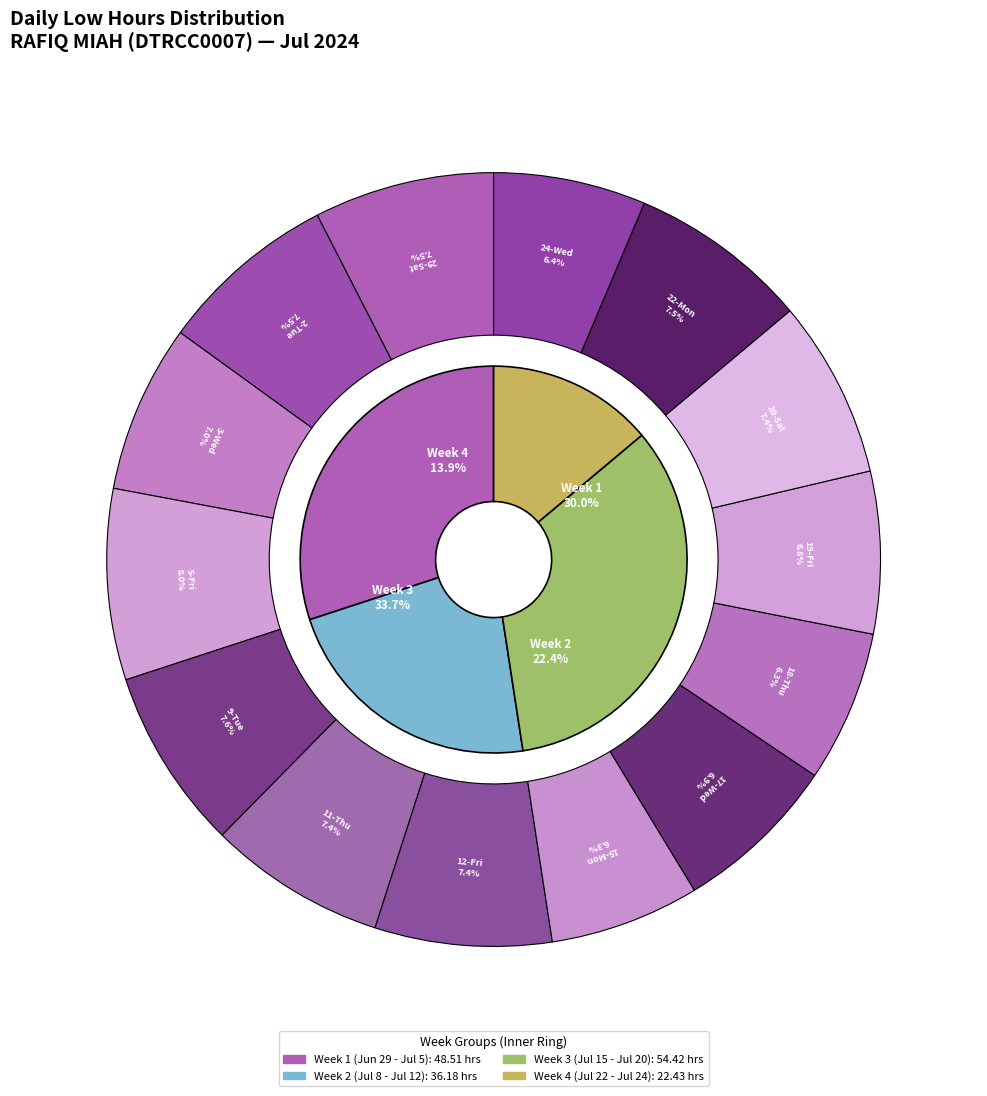

What percentage is NOT represented by 24-Wed?

93.6%